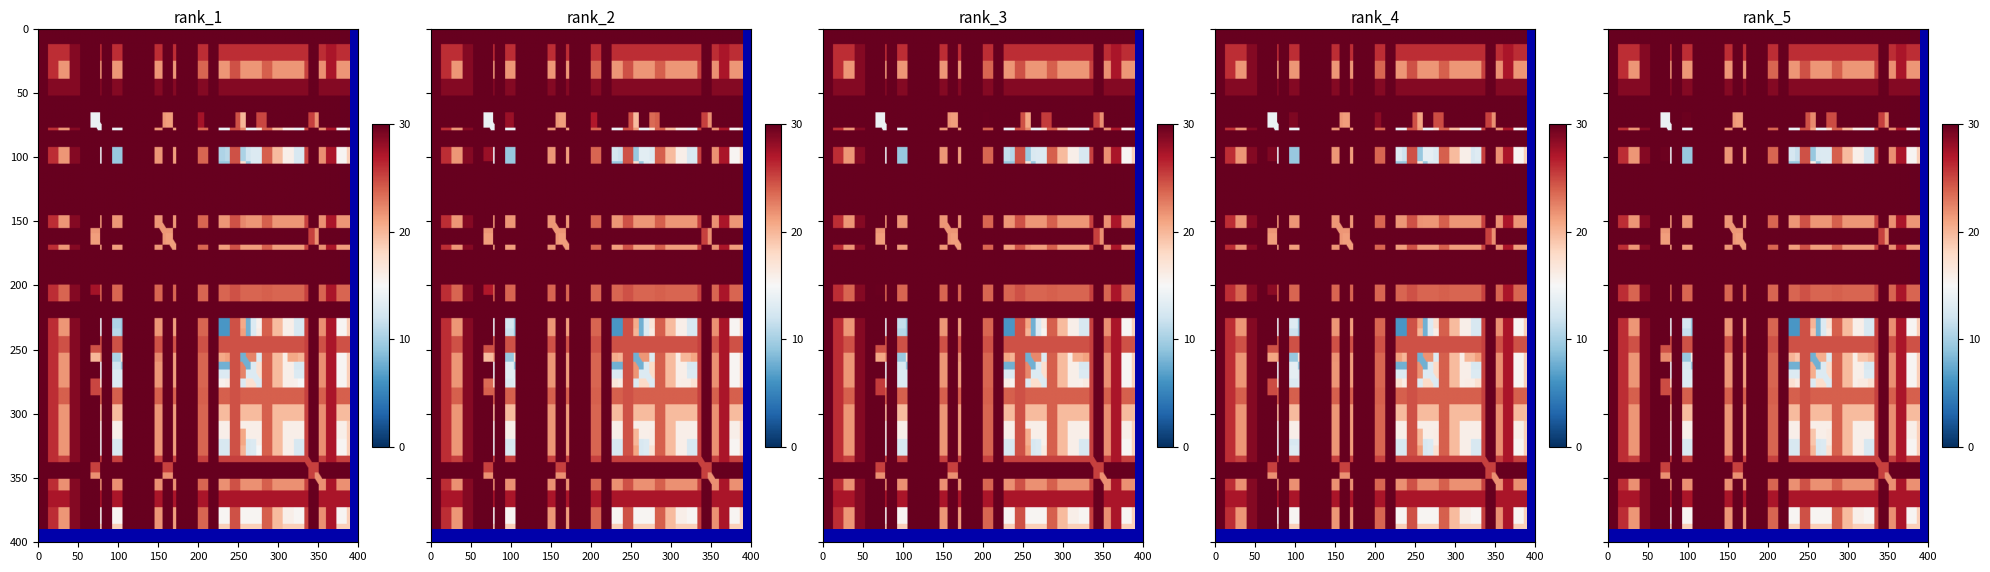

Which category has the lowest value across all series?

6